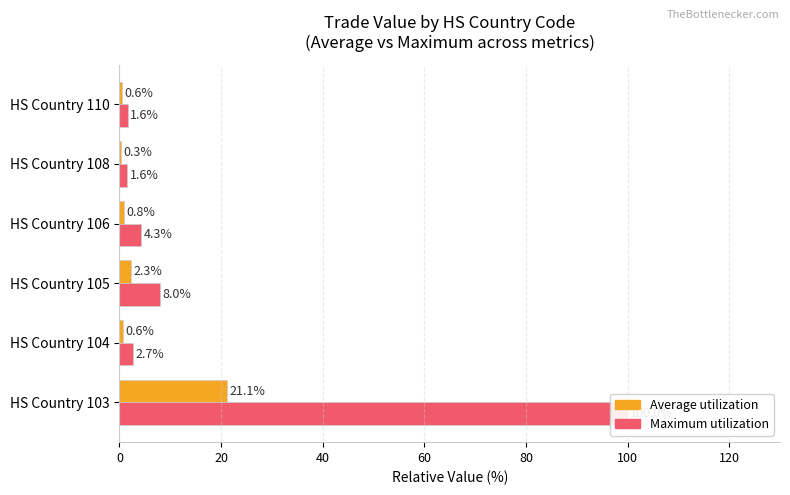

Which series has the largest range (max minus min)?

Max Value